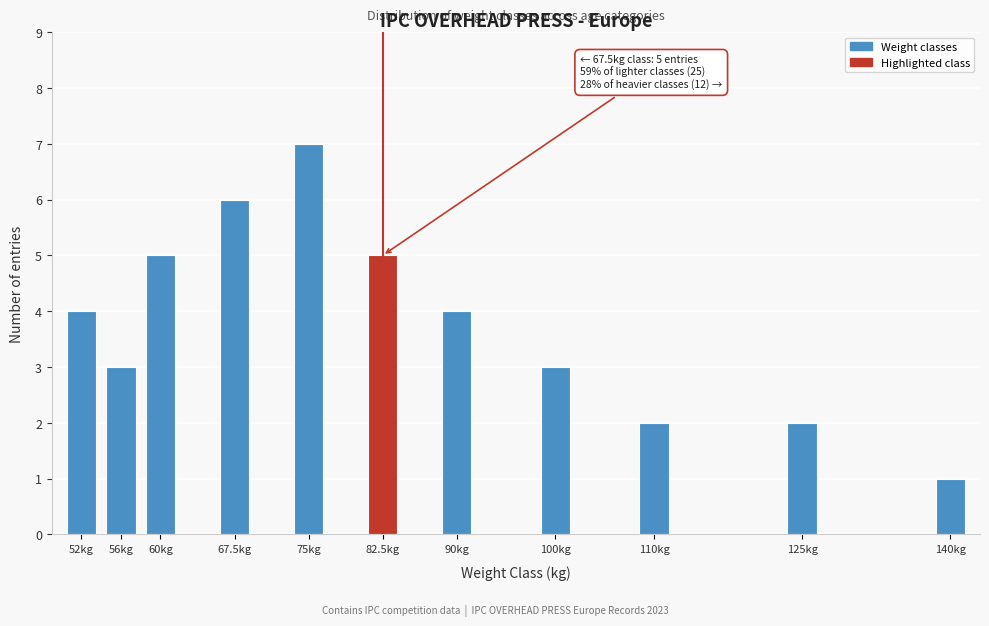

Reading left to right, transcribe all the data shown in this chart.

52kg=4	56kg=3	60kg=5	67.5kg=6	75kg=7	82.5kg=5	90kg=4	100kg=3	110kg=2	125kg=2	140kg=1